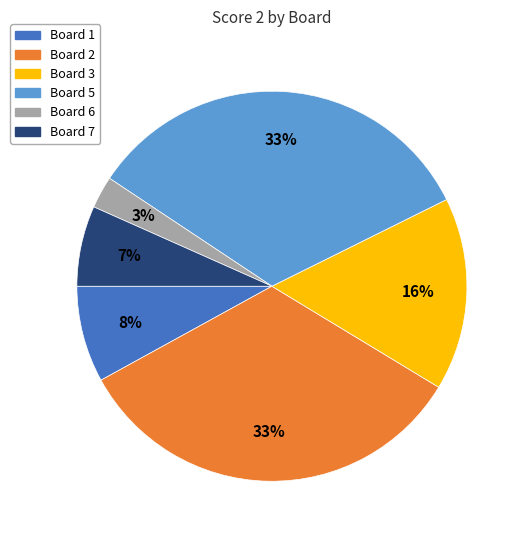

To the nearest percent, what is the average slice percentage?

17%